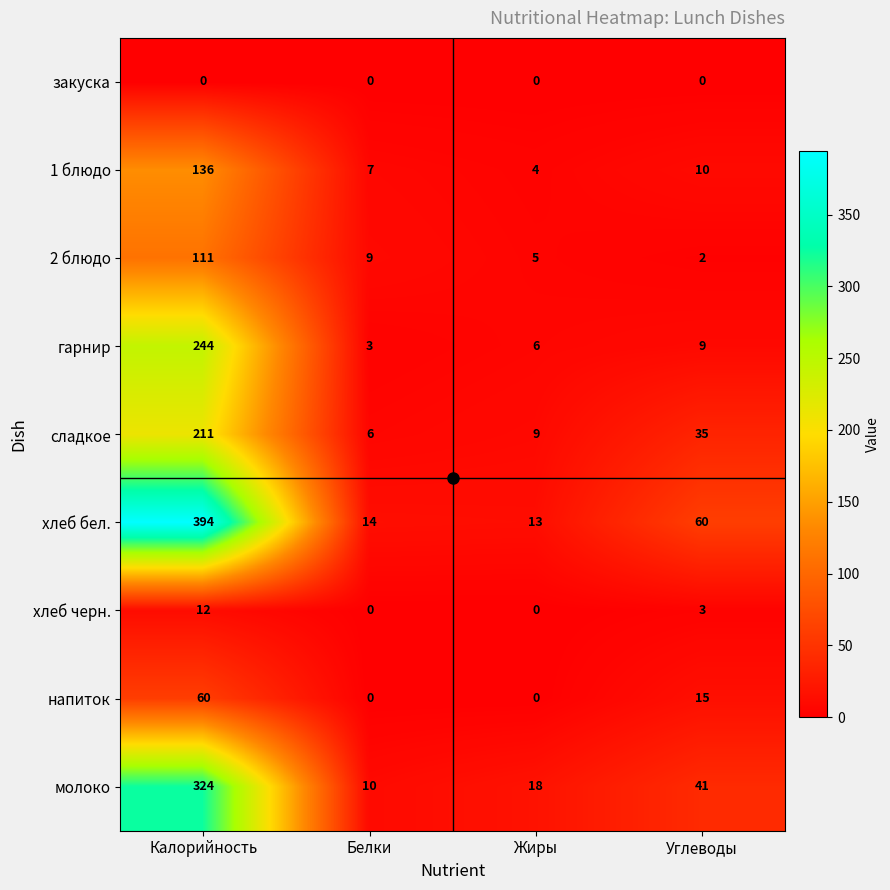

What is the maximum value for молоко?

324